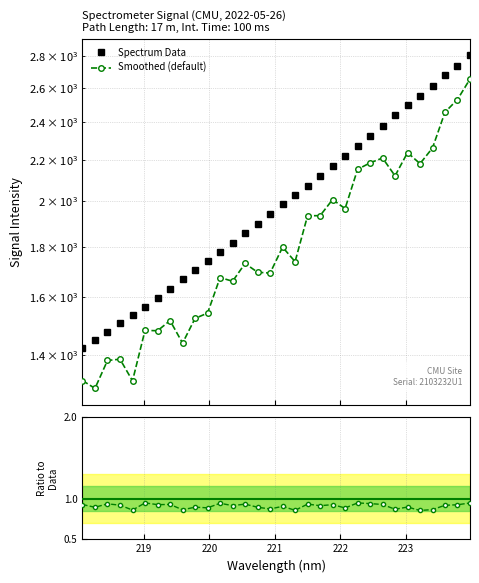

What position from the left is 223.5987?

30